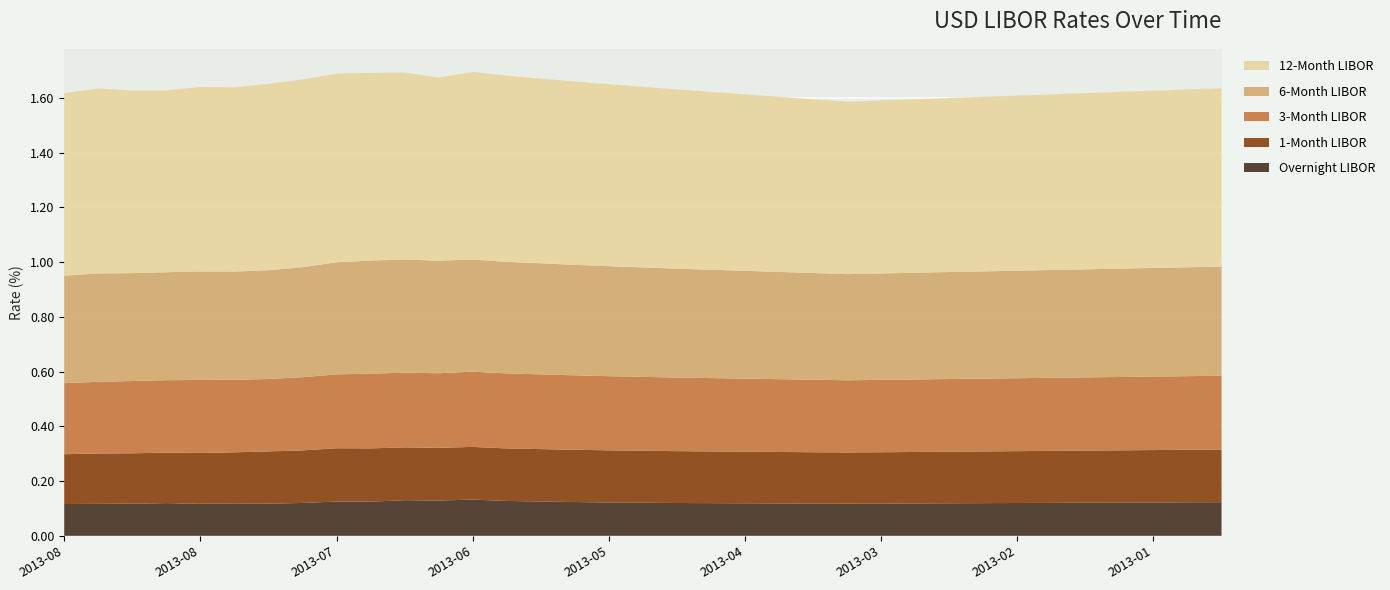

Reading left to right, extract all data points from this chart.

Overnight LIBOR: 2013-08-30=0.1	2013-08-23=0.1	2013-08-16=0.1	2013-08-09=0.1	2013-08-02=0.1	2013-07-26=0.1	2013-07-19=0.1	2013-07-12=0.1	2013-07-05=0.1	2013-06-28=0.1	2013-06-21=0.1	2013-06-14=0.1	2013-06-07=0.1	2013-05-31=0.1	2013-05-24=0.1	2013-05-17=0.1	2013-05-10=0.1	2013-05-03=0.1	2013-04-26=0.1	2013-04-19=0.1	2013-04-12=0.1	2013-04-05=0.1	2013-03-29=0.1	2013-03-22=0.1	2013-03-15=0.1	2013-03-08=0.1	2013-03-01=0.1	2013-02-22=0.1	2013-02-15=0.1	2013-02-08=0.1	2013-02-01=0.1	2013-01-25=0.1	2013-01-18=0.1	2013-01-11=0.1	2013-01-04=0.1
1-Month LIBOR: 2013-08-30=0.2	2013-08-23=0.2	2013-08-16=0.2	2013-08-09=0.2	2013-08-02=0.2	2013-07-26=0.2	2013-07-19=0.2	2013-07-12=0.2	2013-07-05=0.2	2013-06-28=0.2	2013-06-21=0.2	2013-06-14=0.2	2013-06-07=0.2	2013-05-31=0.2	2013-05-24=0.2	2013-05-17=0.2	2013-05-10=0.2	2013-05-03=0.2	2013-04-26=0.2	2013-04-19=0.2	2013-04-12=0.2	2013-04-05=0.2	2013-03-29=0.2	2013-03-22=0.2	2013-03-15=0.2	2013-03-08=0.2	2013-03-01=0.2	2013-02-22=0.2	2013-02-15=0.2	2013-02-08=0.2	2013-02-01=0.2	2013-01-25=0.2	2013-01-18=0.2	2013-01-11=0.2	2013-01-04=0.2
3-Month LIBOR: 2013-08-30=0.3	2013-08-23=0.3	2013-08-16=0.3	2013-08-09=0.3	2013-08-02=0.3	2013-07-26=0.3	2013-07-19=0.3	2013-07-12=0.3	2013-07-05=0.3	2013-06-28=0.3	2013-06-21=0.3	2013-06-14=0.3	2013-06-07=0.3	2013-05-31=0.3	2013-05-24=0.3	2013-05-17=0.3	2013-05-10=0.3	2013-05-03=0.3	2013-04-26=0.3	2013-04-19=0.3	2013-04-12=0.3	2013-04-05=0.3	2013-03-29=0.3	2013-03-22=0.3	2013-03-15=0.3	2013-03-08=0.3	2013-03-01=0.3	2013-02-22=0.3	2013-02-15=0.3	2013-02-08=0.3	2013-02-01=0.3	2013-01-25=0.3	2013-01-18=0.3	2013-01-11=0.3	2013-01-04=0.3
6-Month LIBOR: 2013-08-30=0.4	2013-08-23=0.4	2013-08-16=0.4	2013-08-09=0.4	2013-08-02=0.4	2013-07-26=0.4	2013-07-19=0.4	2013-07-12=0.4	2013-07-05=0.4	2013-06-28=0.4	2013-06-21=0.4	2013-06-14=0.4	2013-06-07=0.4	2013-05-31=0.4	2013-05-24=0.4	2013-05-17=0.4	2013-05-10=0.4	2013-05-03=0.4	2013-04-26=0.4	2013-04-19=0.4	2013-04-12=0.4	2013-04-05=0.4	2013-03-29=0.4	2013-03-22=0.4	2013-03-15=0.4	2013-03-08=0.4	2013-03-01=0.4	2013-02-22=0.4	2013-02-15=0.4	2013-02-08=0.4	2013-02-01=0.4	2013-01-25=0.4	2013-01-18=0.4	2013-01-11=0.4	2013-01-04=0.4
12-Month LIBOR: 2013-08-30=0.7	2013-08-23=0.7	2013-08-16=0.7	2013-08-09=0.7	2013-08-02=0.7	2013-07-26=0.7	2013-07-19=0.7	2013-07-12=0.7	2013-07-05=0.7	2013-06-28=0.7	2013-06-21=0.7	2013-06-14=0.7	2013-06-07=0.7	2013-05-31=0.7	2013-05-24=0.7	2013-05-17=0.7	2013-05-10=0.7	2013-05-03=0.7	2013-04-26=0.7	2013-04-19=0.7	2013-04-12=0.6	2013-04-05=0.6	2013-03-29=0.6	2013-03-22=0.6	2013-03-15=0.6	2013-03-08=0.6	2013-03-01=0.6	2013-02-22=0.6	2013-02-15=0.6	2013-02-08=0.6	2013-02-01=0.6	2013-01-25=0.6	2013-01-18=0.6	2013-01-11=0.7	2013-01-04=0.7